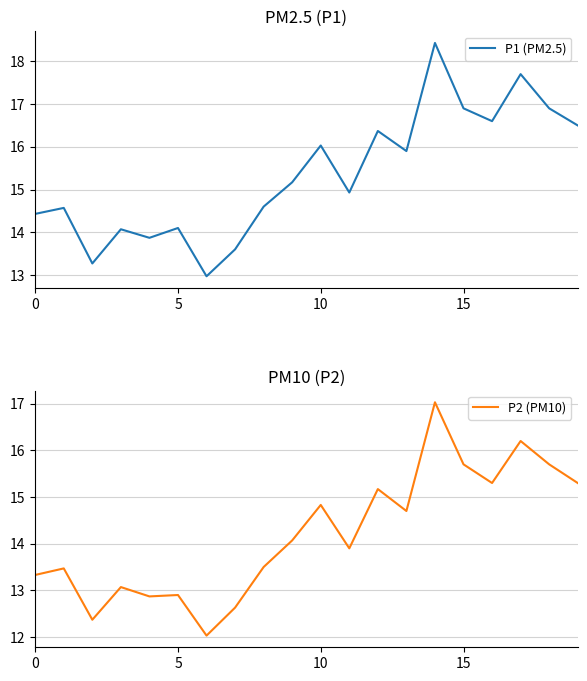

How many series are shown in this chart?

2